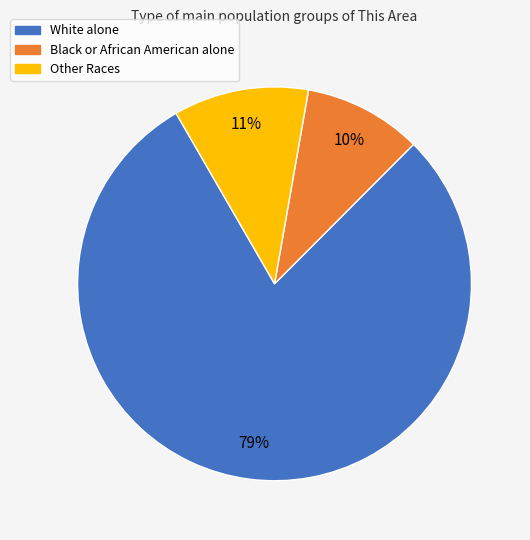

What is the smallest slice in the pie chart?

Black or African American alone